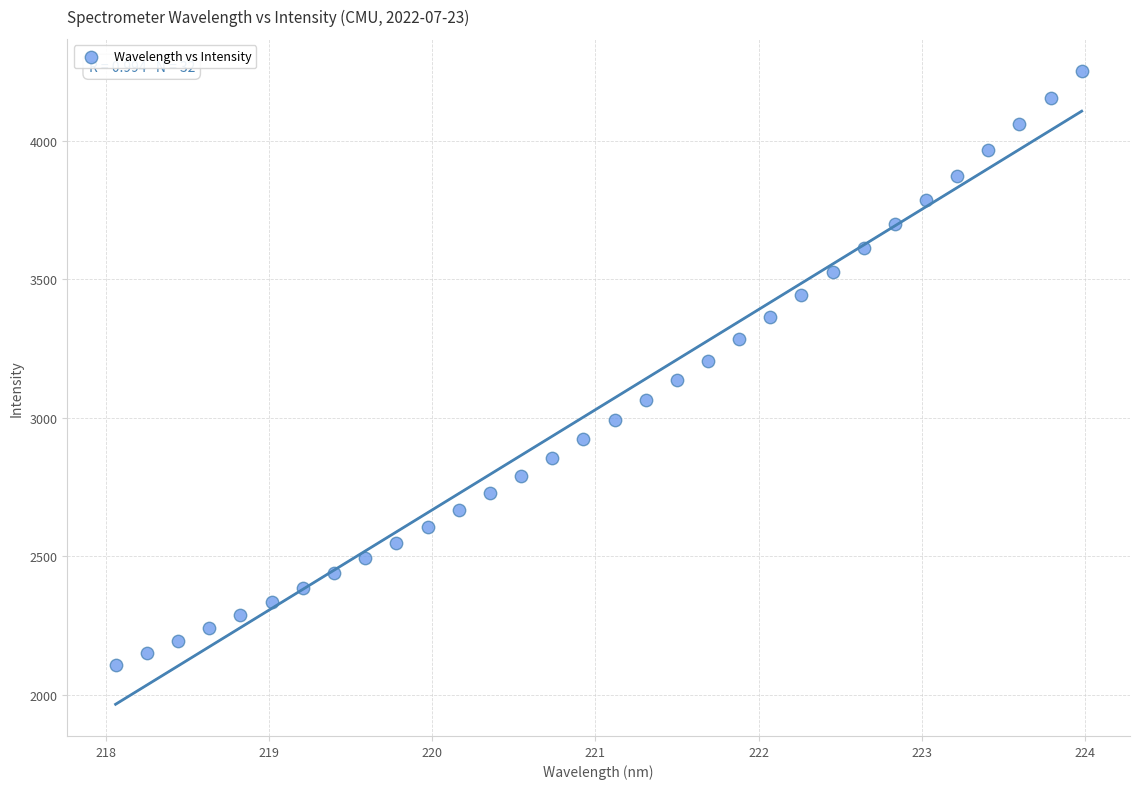

What is the range of X values (max minus min)?

5.9